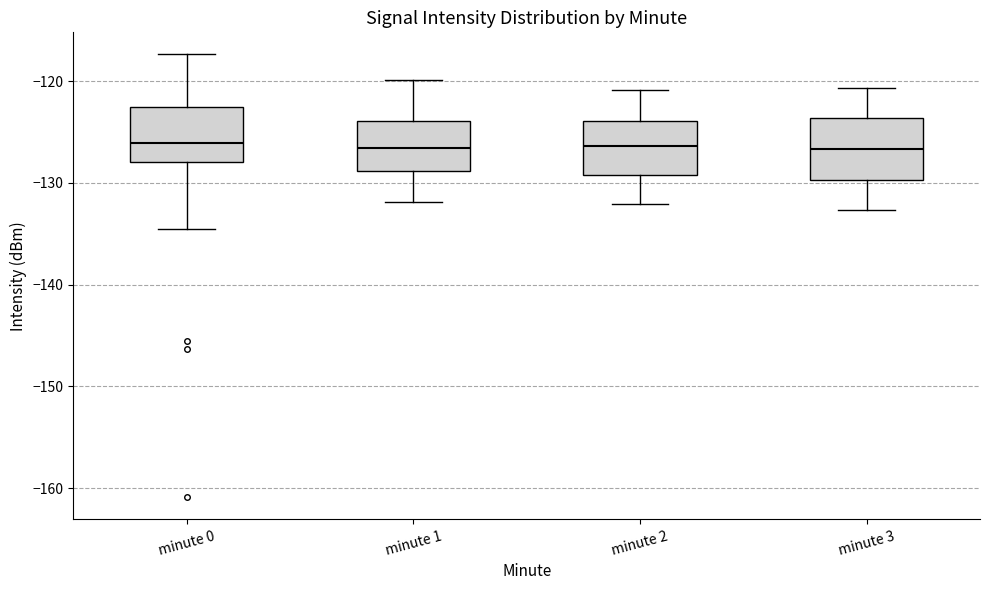

Reading left to right, read every box against the y-axis: the position of its median line, the range the box covers, and the ends of its whiskers. The values are not printed on the chart, so give them approximately, as read against the axis.

minute 0: median -126, box -128 to -122, whiskers -135 to -117
minute 1: median -127, box -129 to -124, whiskers -132 to -120
minute 2: median -126, box -129 to -124, whiskers -132 to -121
minute 3: median -127, box -130 to -124, whiskers -133 to -121